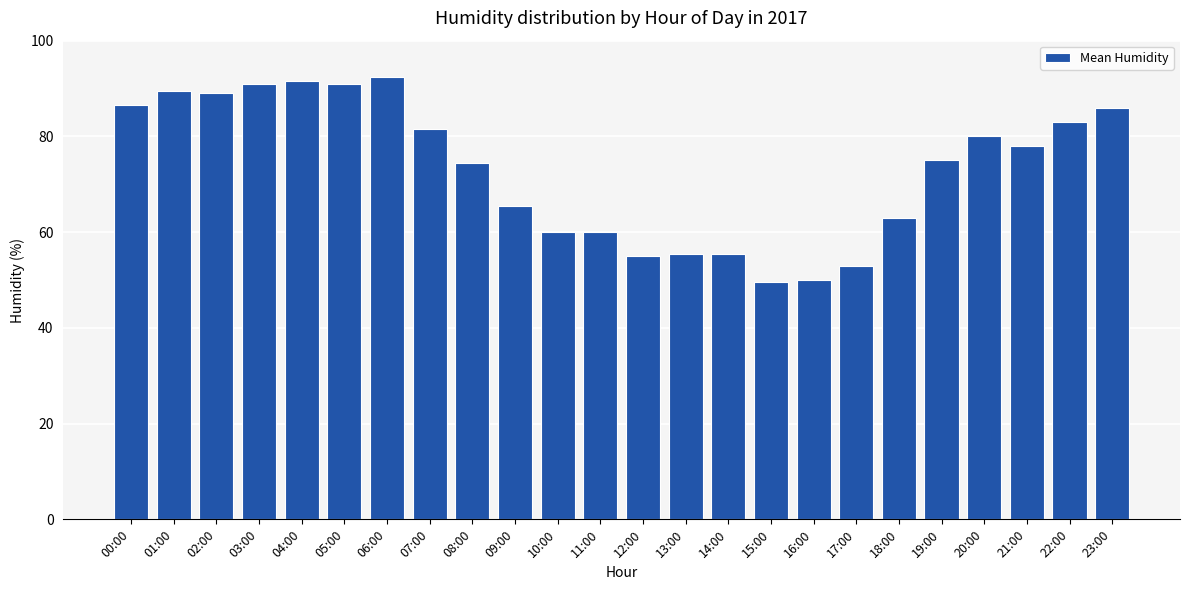

Reading left to right, what are all the values shown in this chart?

86.5	89.5	89.0	91.0	91.5	91.0	92.5	81.5	74.5	65.5	60.0	60.0	55.0	55.5	55.5	49.5	50.0	53.0	63.0	75.0	80.0	78.0	83.0	86.0